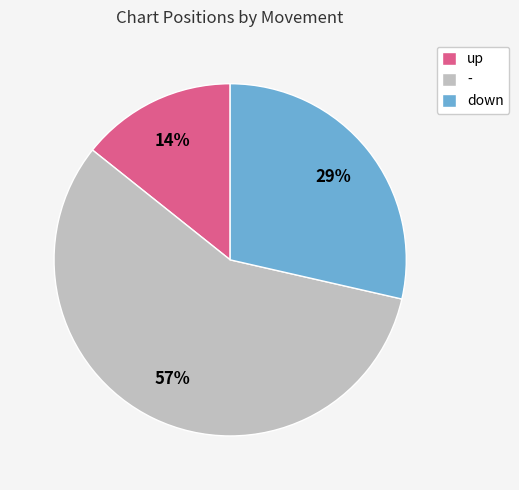

The - slice represents 57% of the pie. True or false?

True